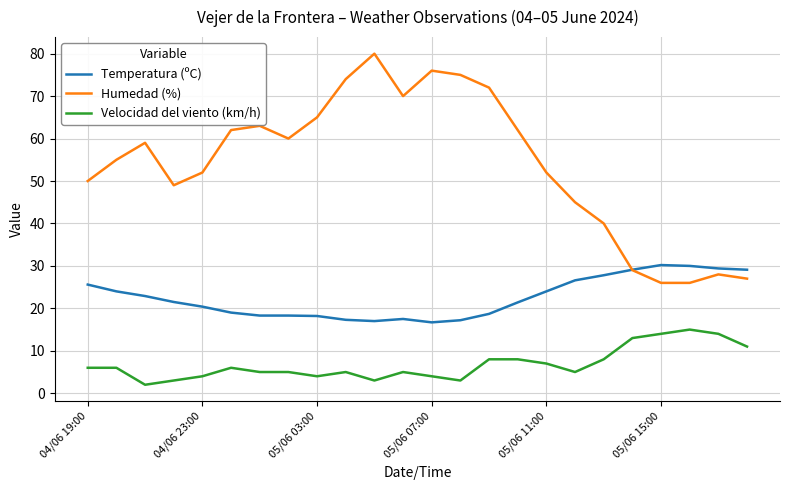

What is the minimum value for Humedad (%)?

26.0